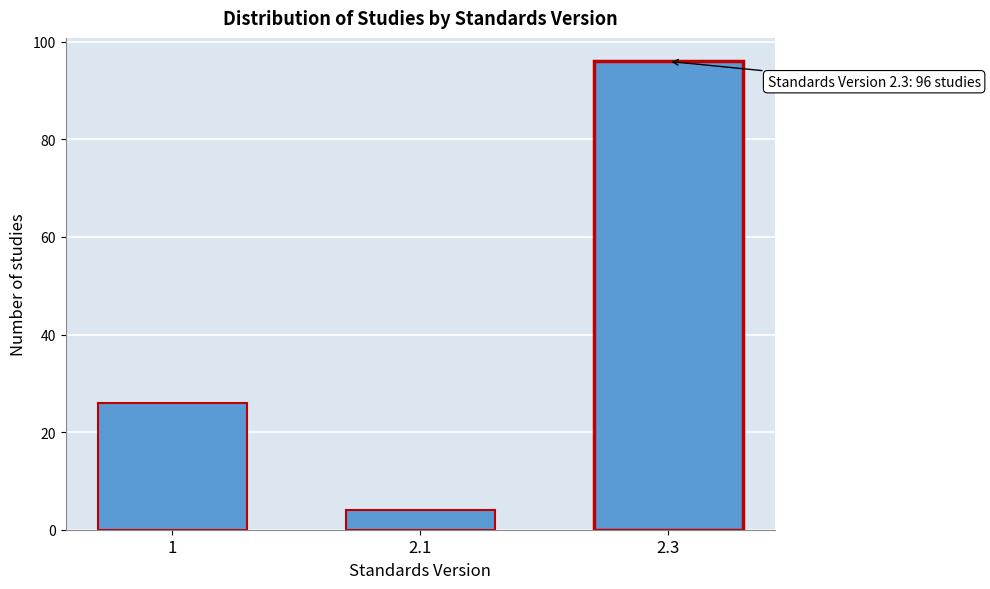

Reading left to right, transcribe all the data shown in this chart.

26	4	96